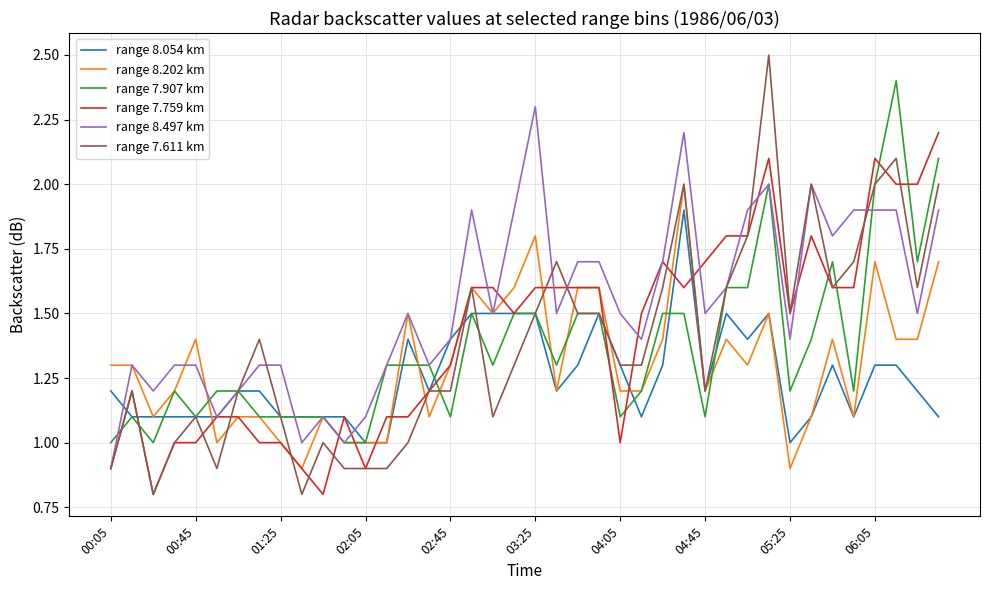

List the series in order of their peak value, highest first.

range 7.611 km, range 7.907 km, range 8.497 km, range 7.759 km, range 8.202 km, range 8.054 km